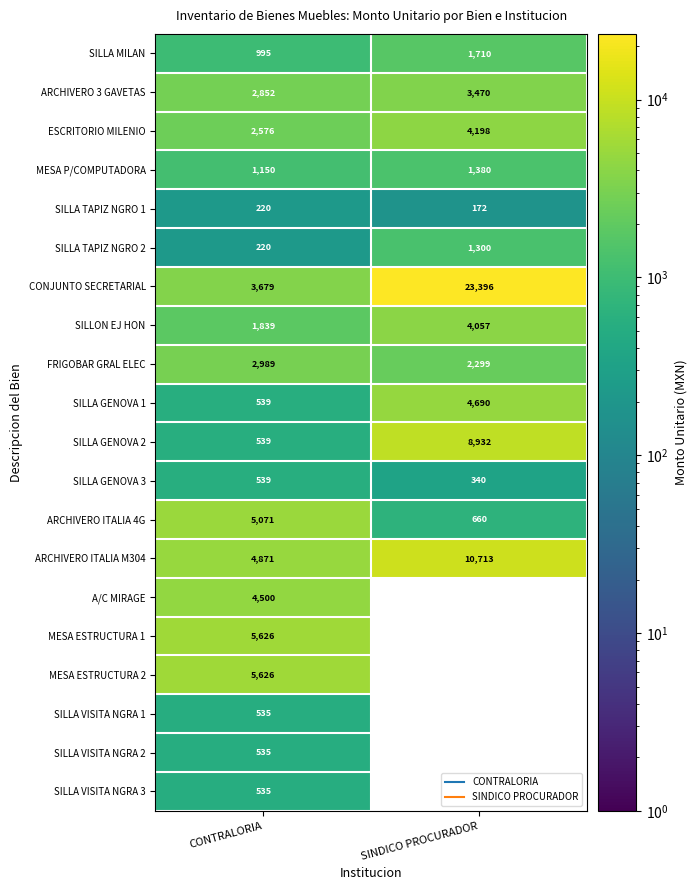

Which label corresponds to the smallest value in the chart?

SINDICO PROCURADOR